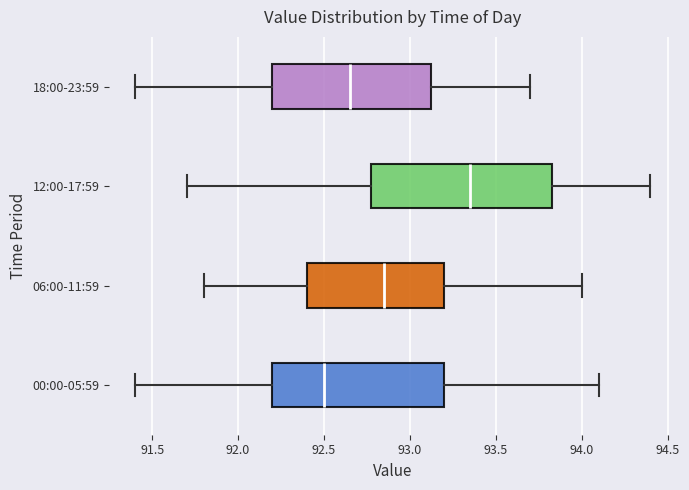

Where is the left edge of the box for 06:00-11:59 on the x-axis? The values are not printed on the chart, so give them approximately, as read against the axis.

92.40